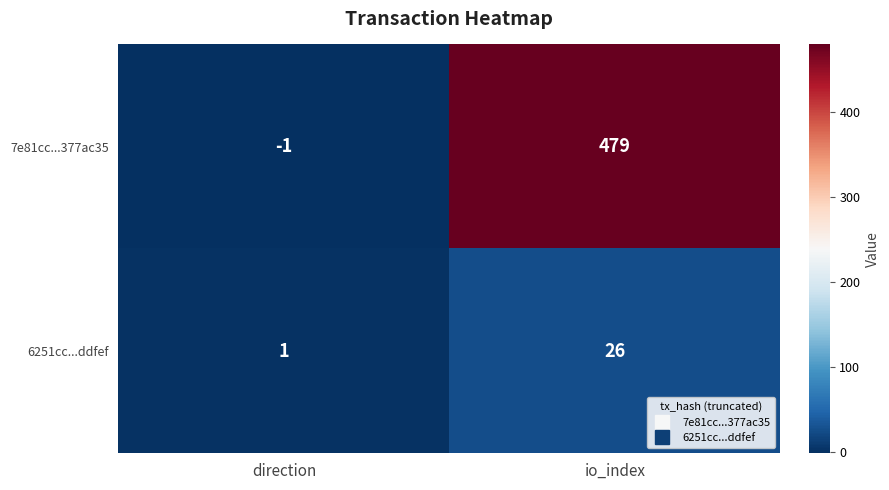

True or false: 6251cc...ddfef has a value of 2 at direction.

False